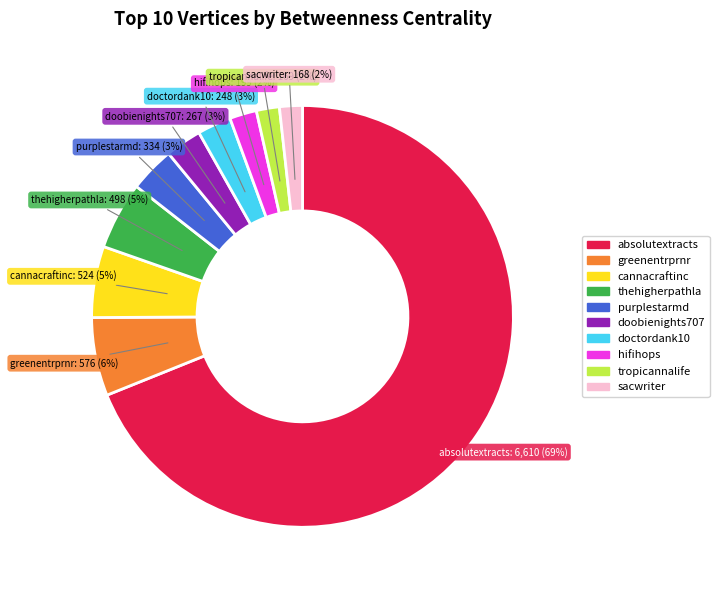

To the nearest percent, what is the combined percentage of doobienights707 and purplestarmd?

6%